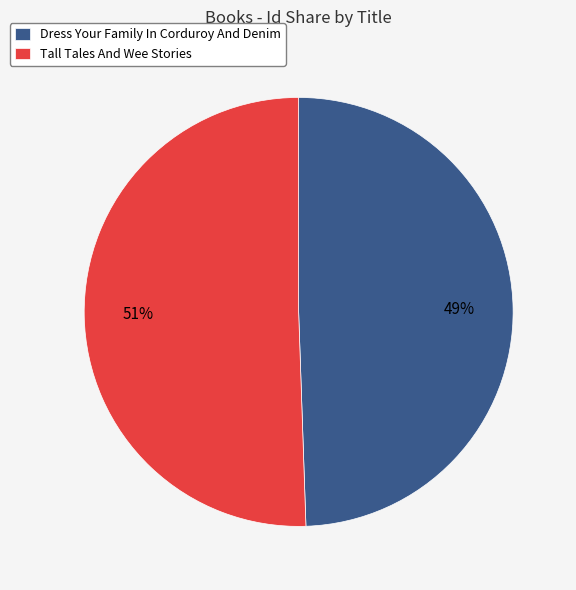

Rank the categories by value from lowest to highest.

Dress Your Family In Corduroy And Denim, Tall Tales And Wee Stories